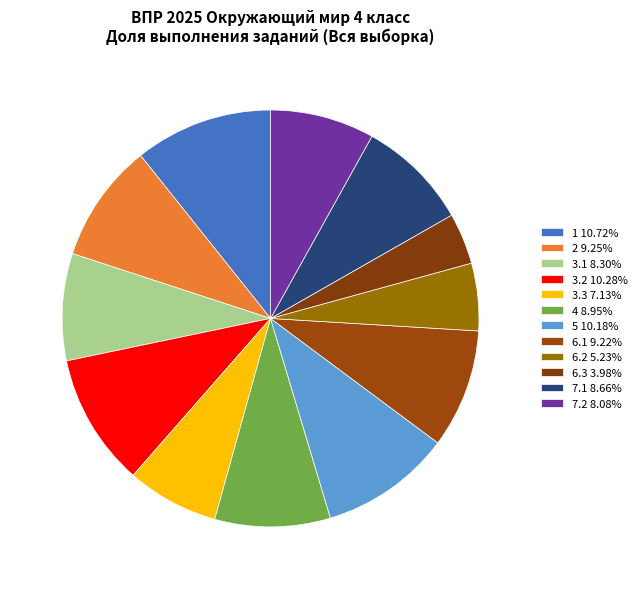

Which slice is the smallest?

6.3